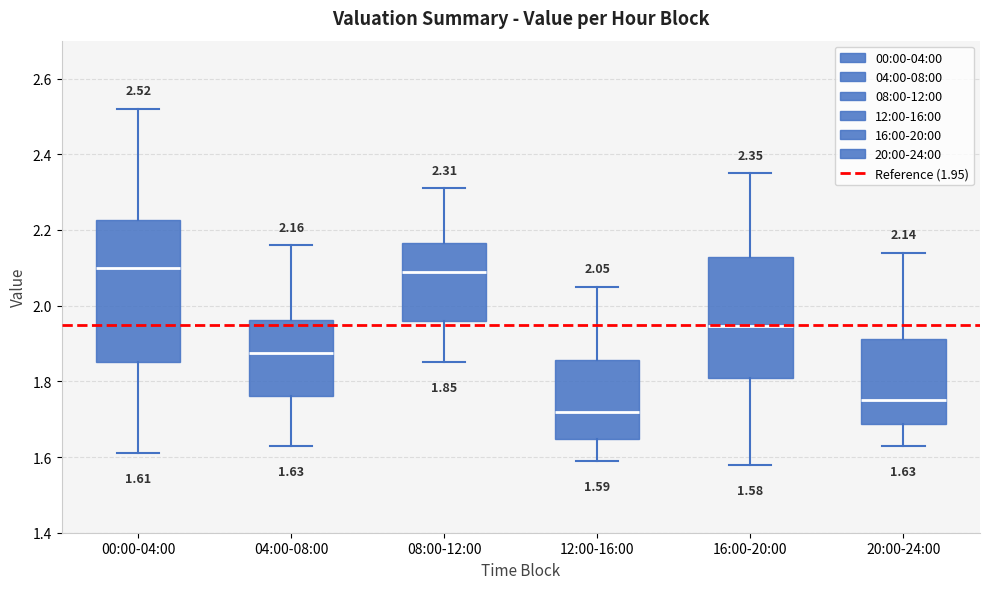

Comparing the boxes themselves (not the whiskers), which one is the tallest?

00:00-04:00